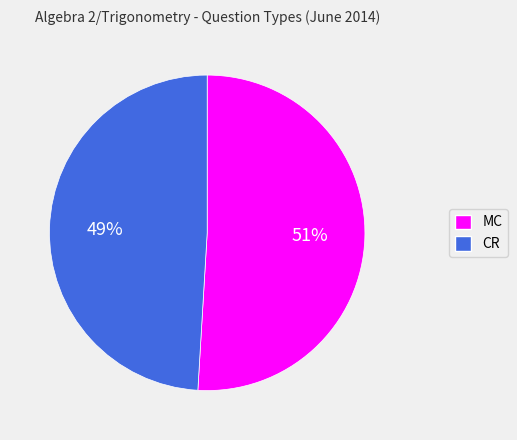

Count the number of slices in the pie.

2